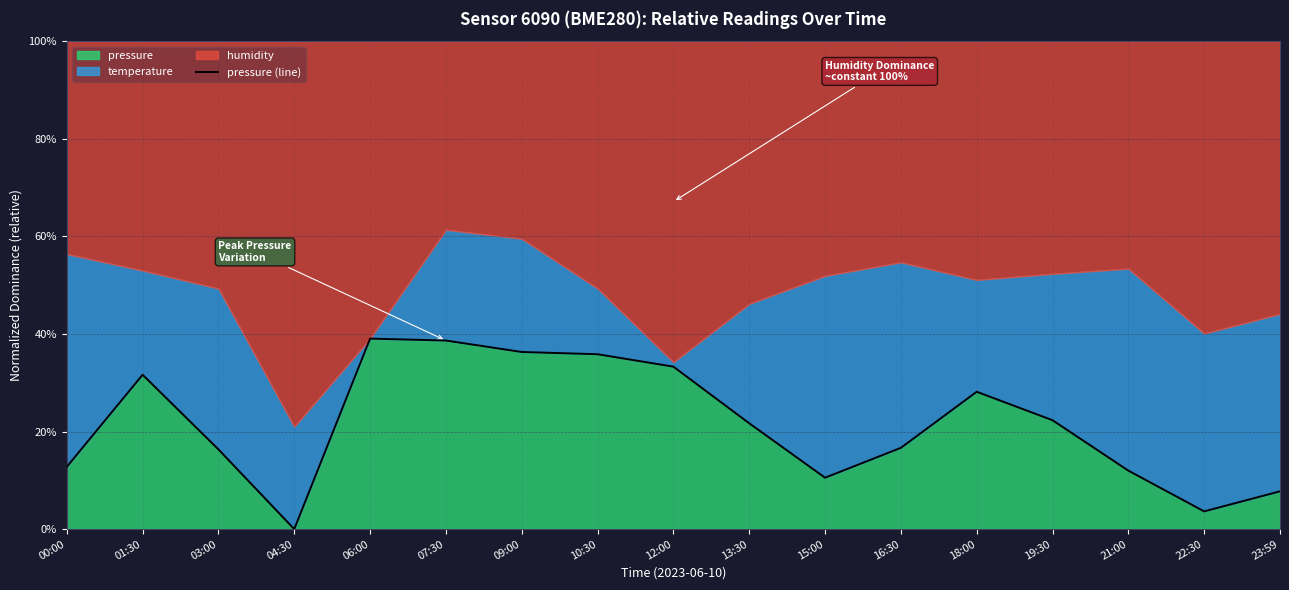

What is the label of the 2nd point from the left?

01:30